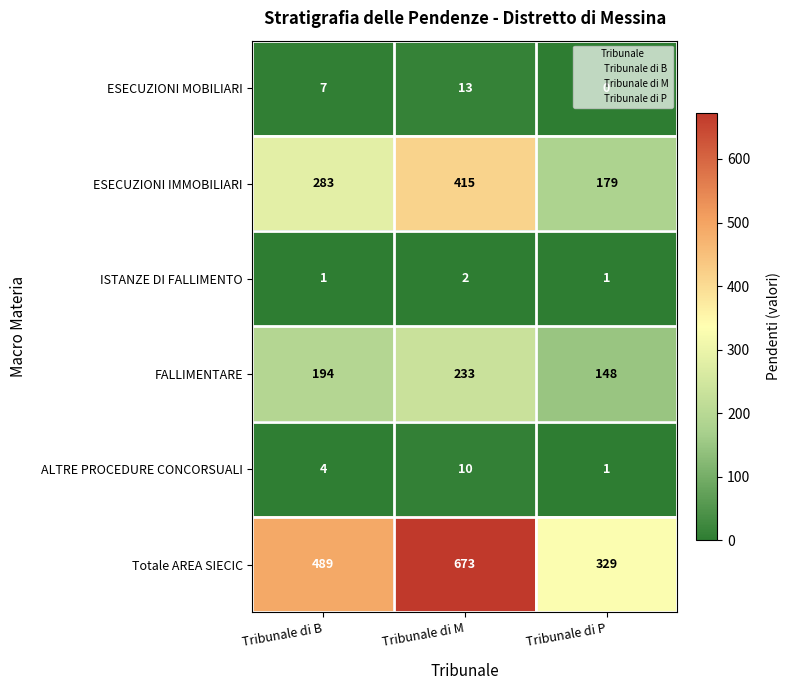

Which series changed the most between Tribunale di M and Tribunale di P?

Totale AREA SIECIC